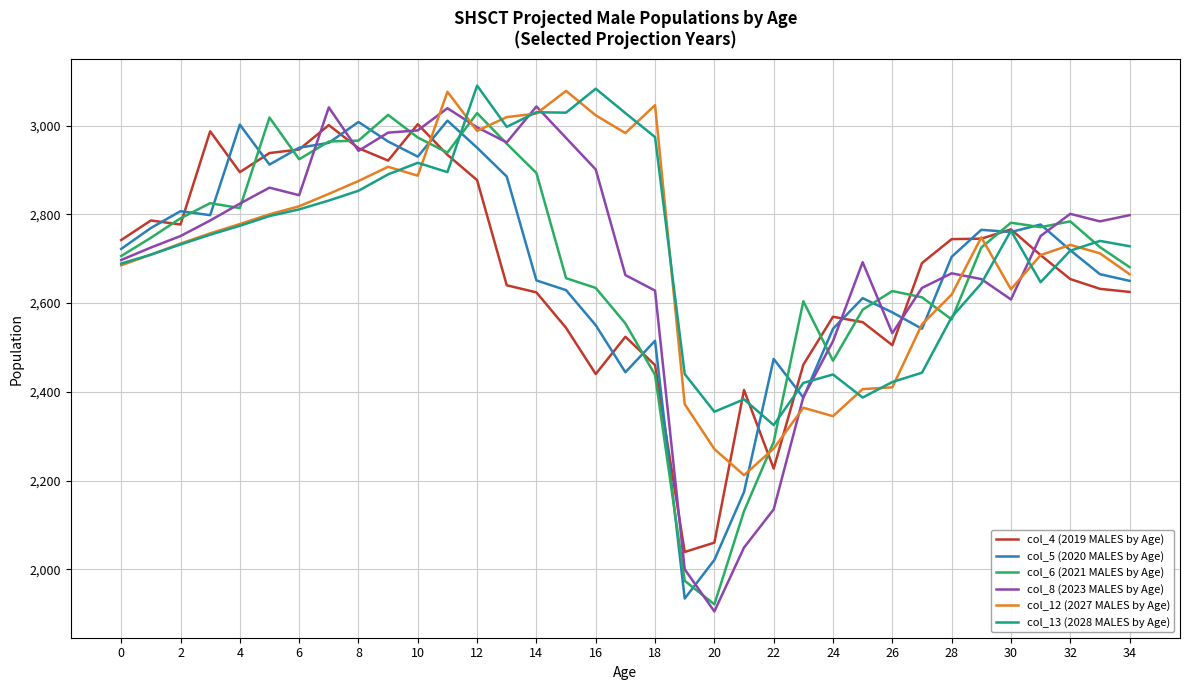

What is the greatest value displayed?

3090